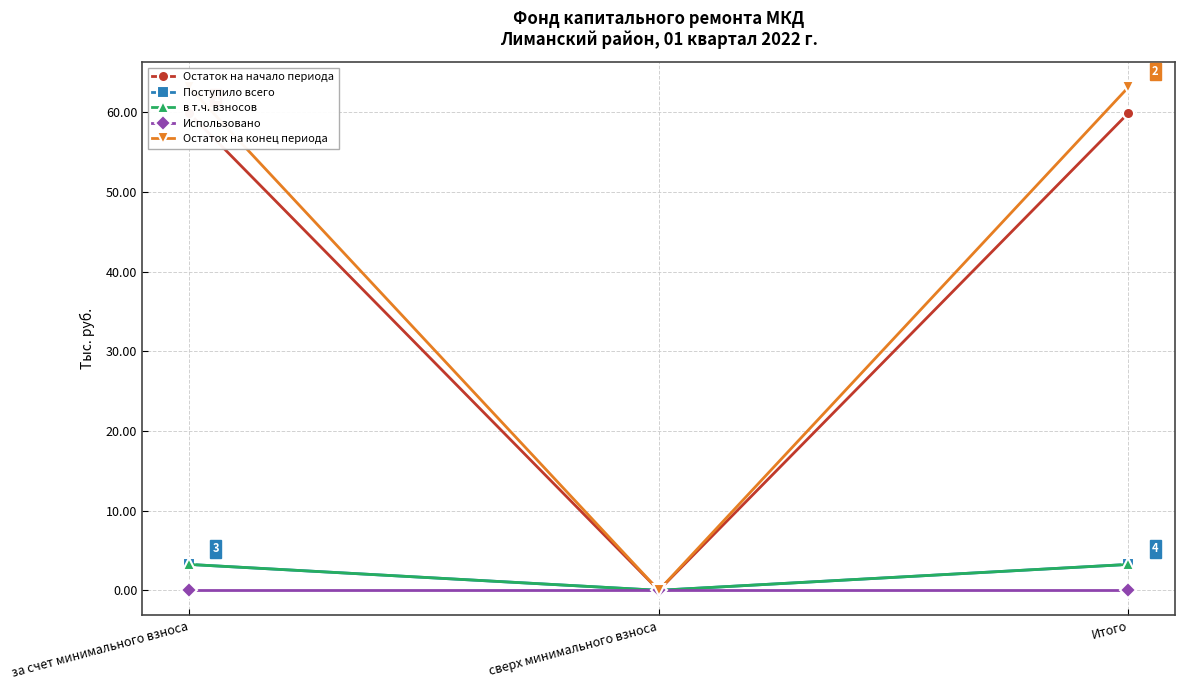

At which label does Поступило всего reach its peak?

за счет минимального взноса